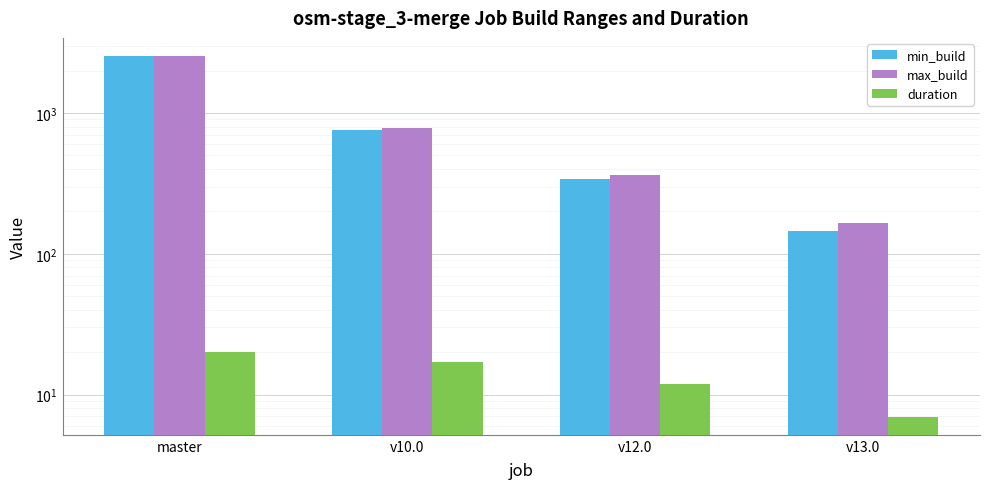

Reading left to right, list all the values displayed in this chart.

min_build: 2520.0	756.0	338.0	145.0
max_build: 2539.0	777.0	361.0	165.0
duration: 20.0	17.0	12.0	7.0